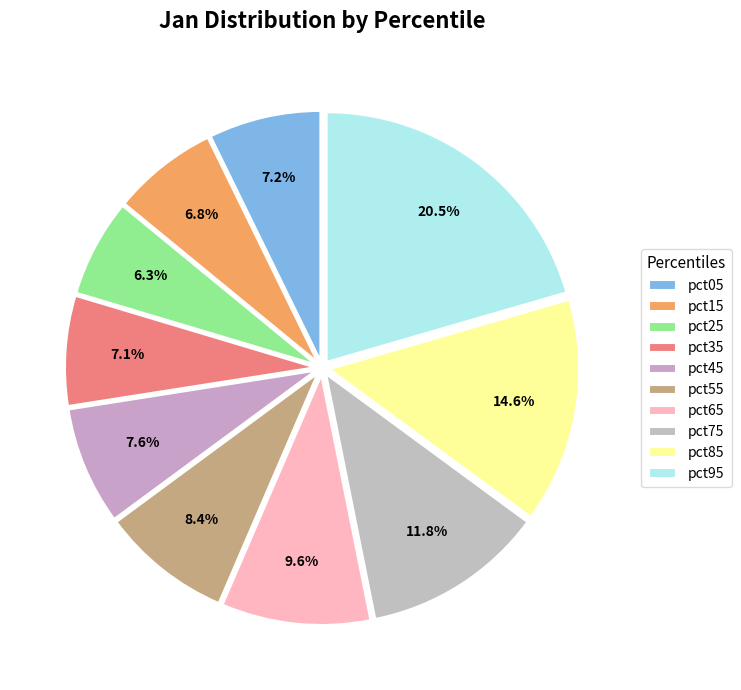

To the nearest percent, what portion does pct05 represent?

7%